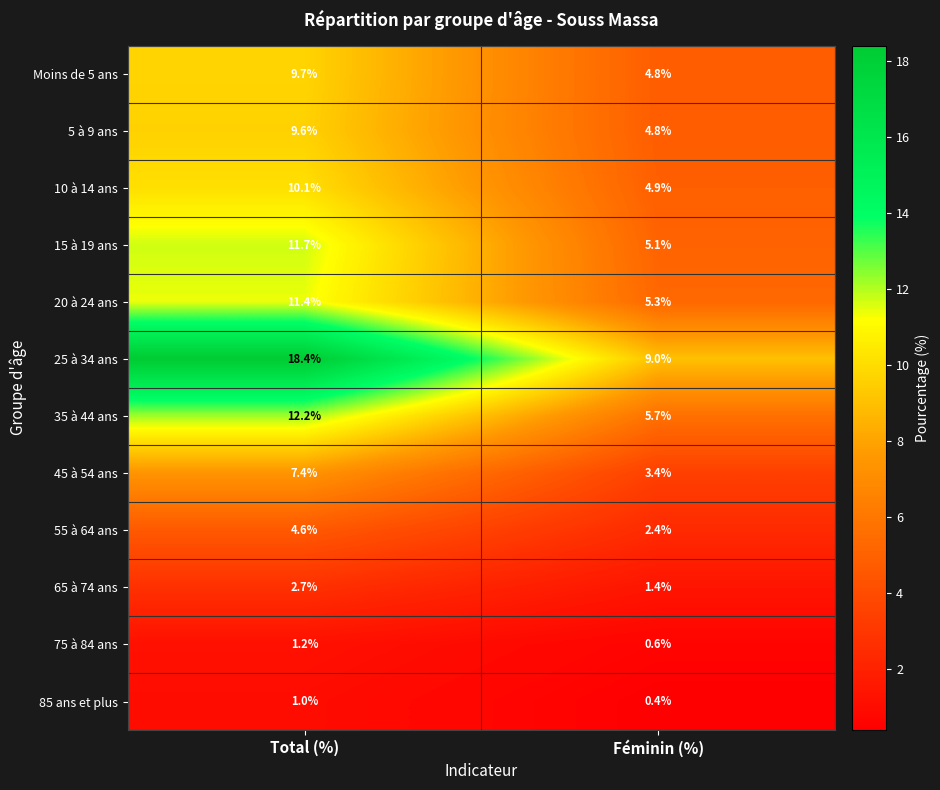

What is the sum of the 85 ans et plus values at Féminin (%) and Total (%)?

1.4